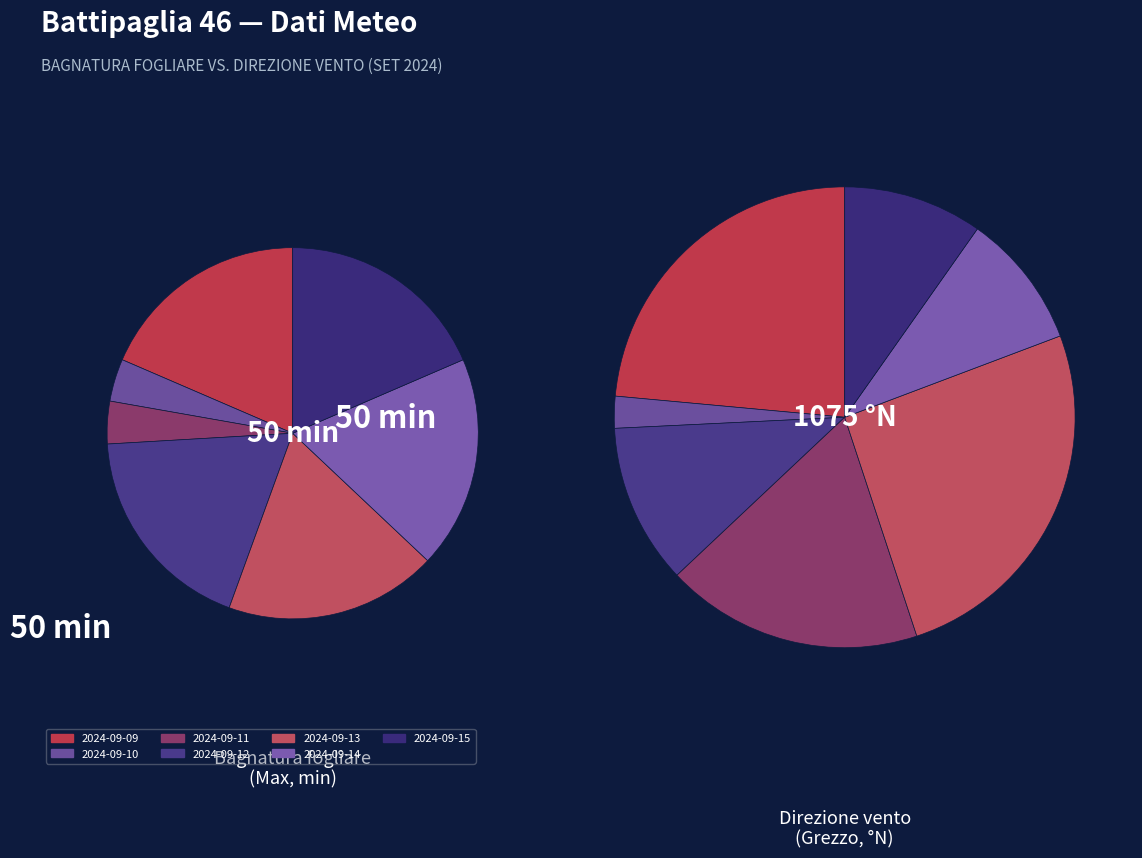

What is the smallest slice in the pie chart?

2024-09-10